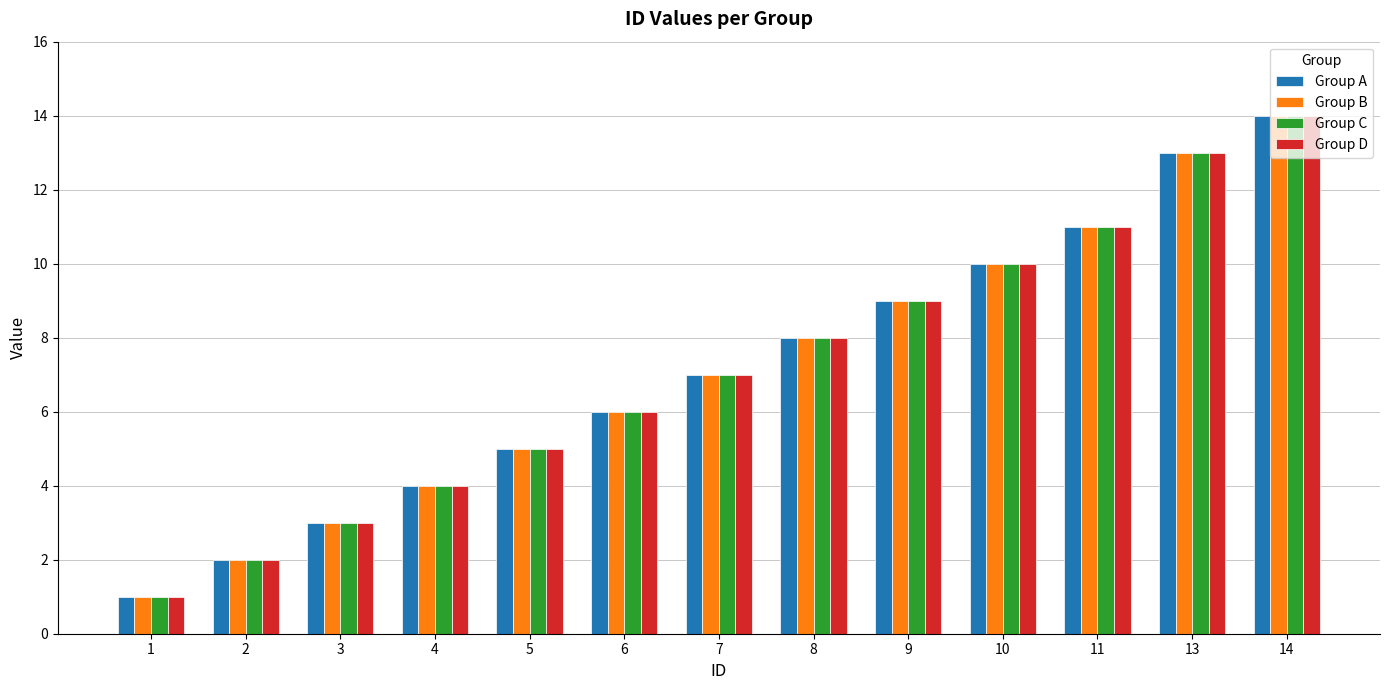

What are all the series names shown in the legend?

Group A, Group B, Group C, Group D